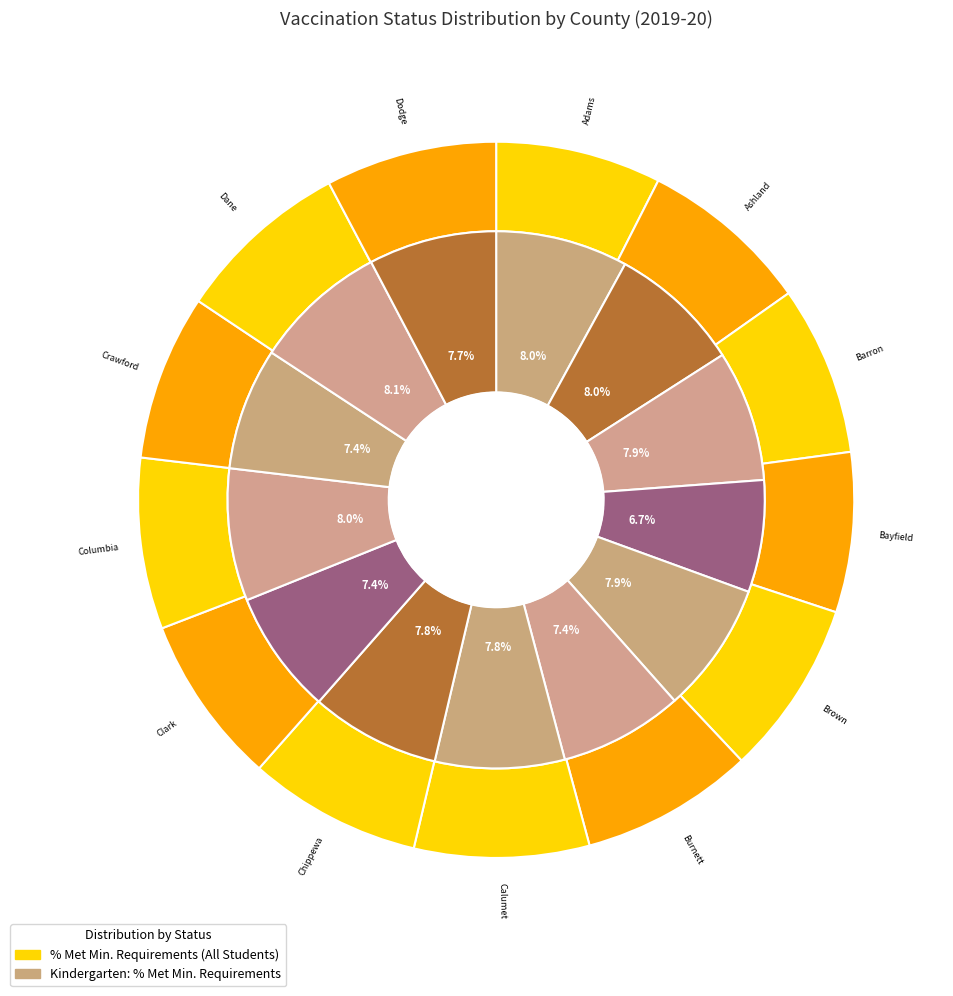

Does Calumet account for over 50% of the chart?

No